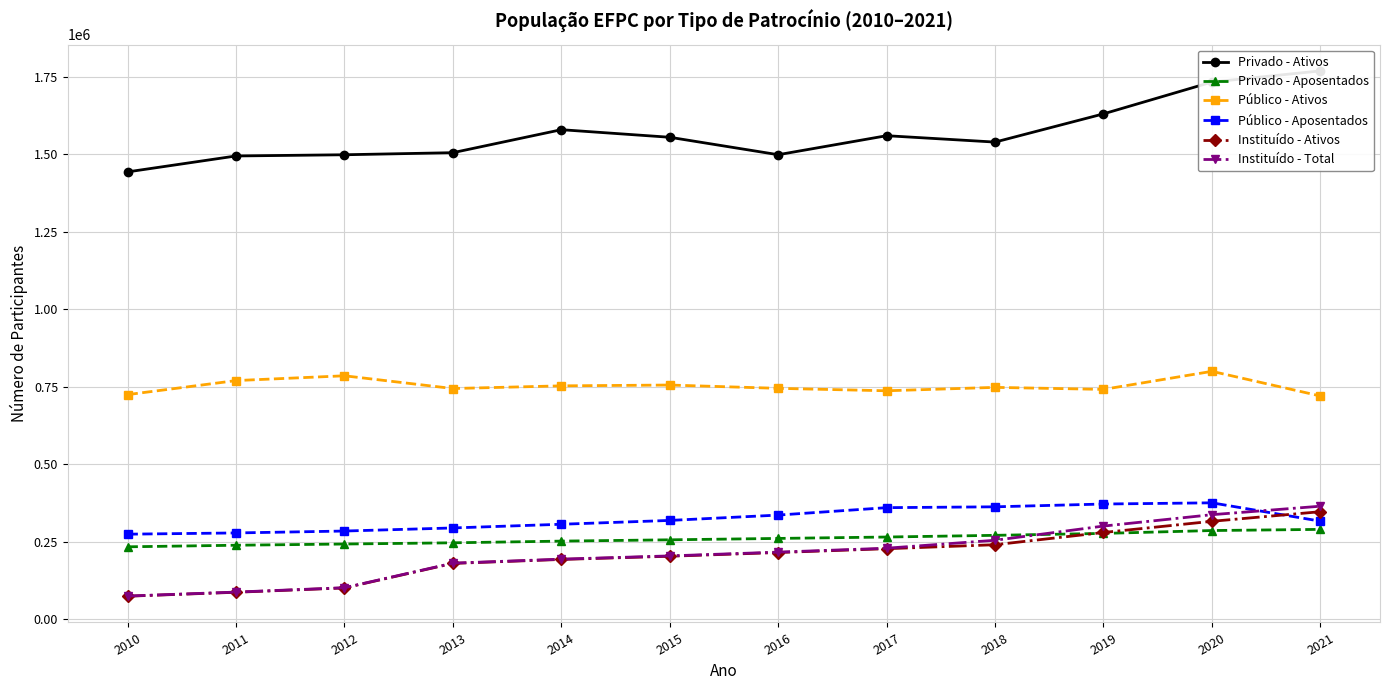

Where does the Privado - Ativos series first go above 1555640?

2014